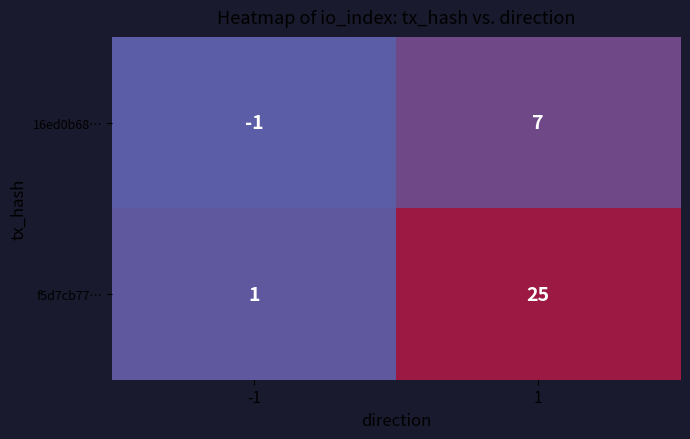

At which category is the sum across all series the highest?

1